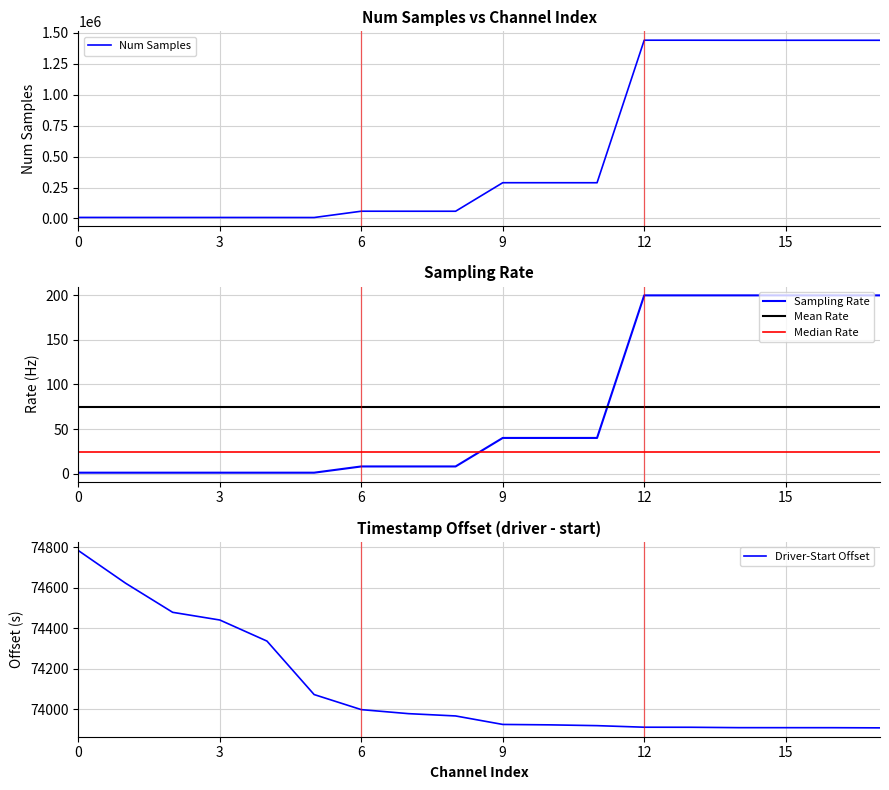

Which label corresponds to the largest value in the chart?

12